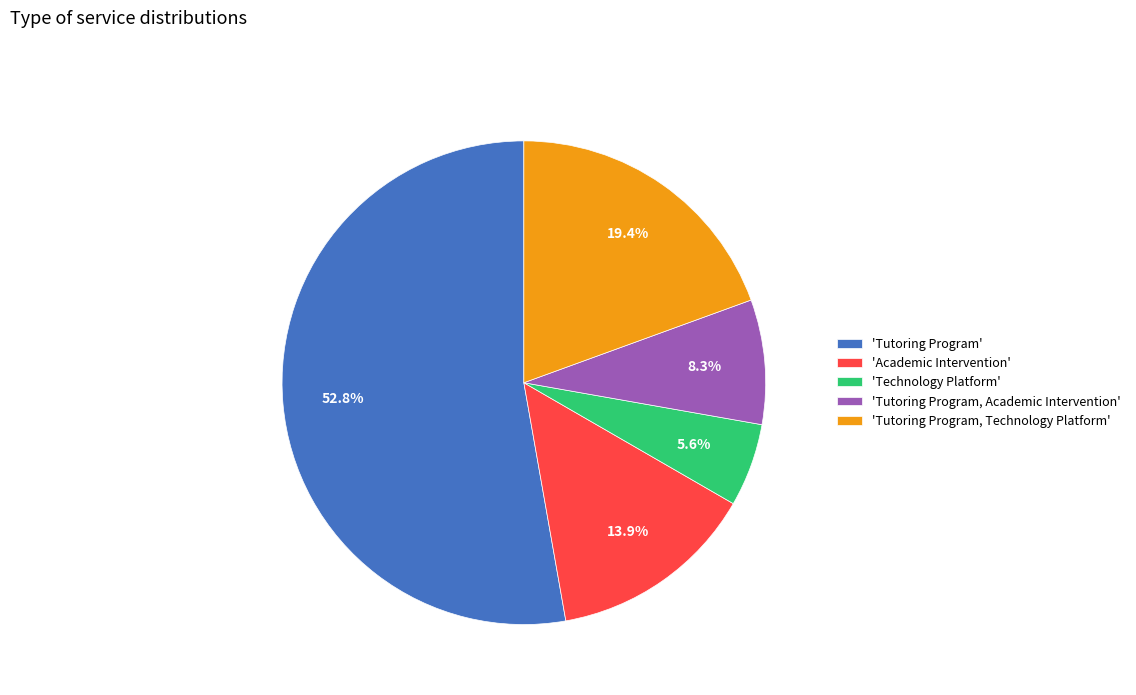

What is the smallest slice in the pie chart?

'Technology Platform'